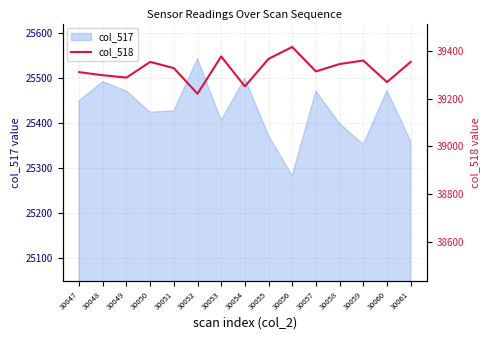

At which label does col_517 reach its minimum?

30056